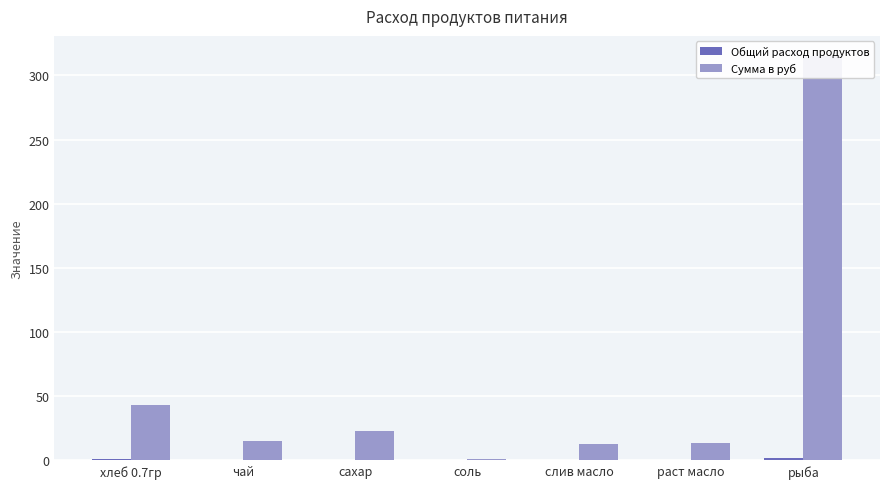

Which has a higher value, слив масло or чай?

слив масло